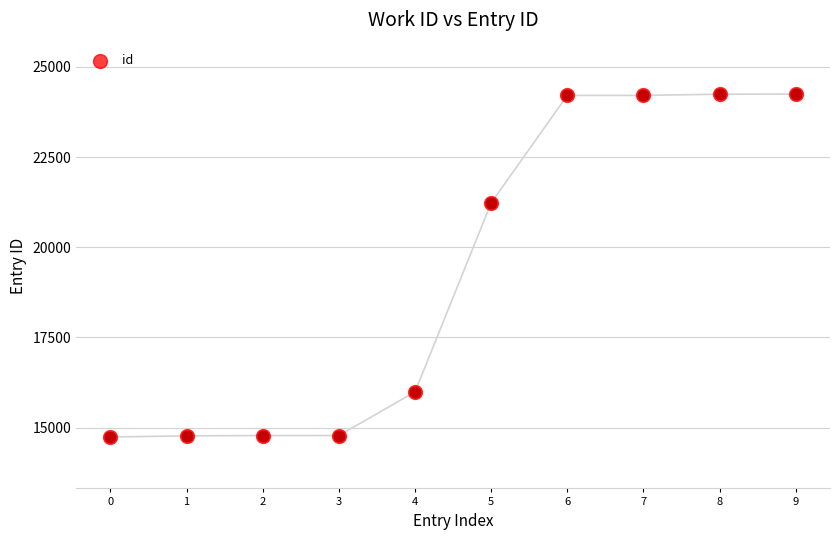

What is the change in value from 1 to 3?

+10